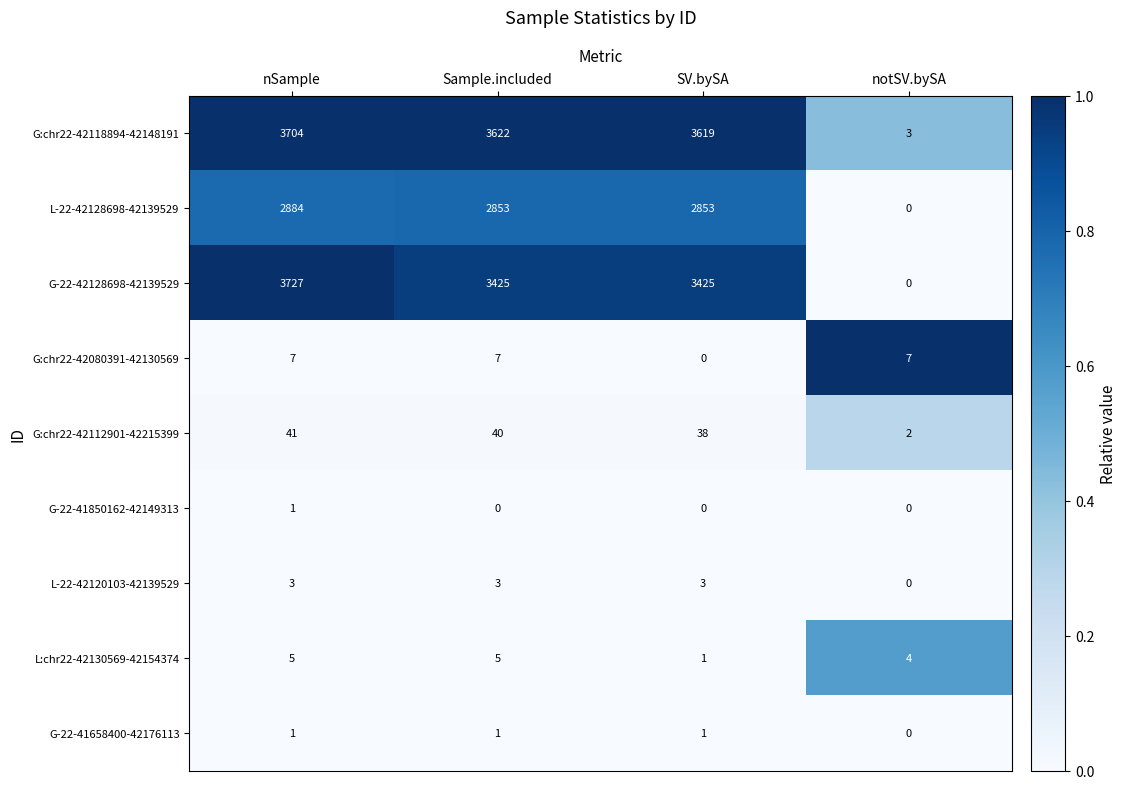

Which series has the largest total across all categories?

G:chr22-42118894-42148191